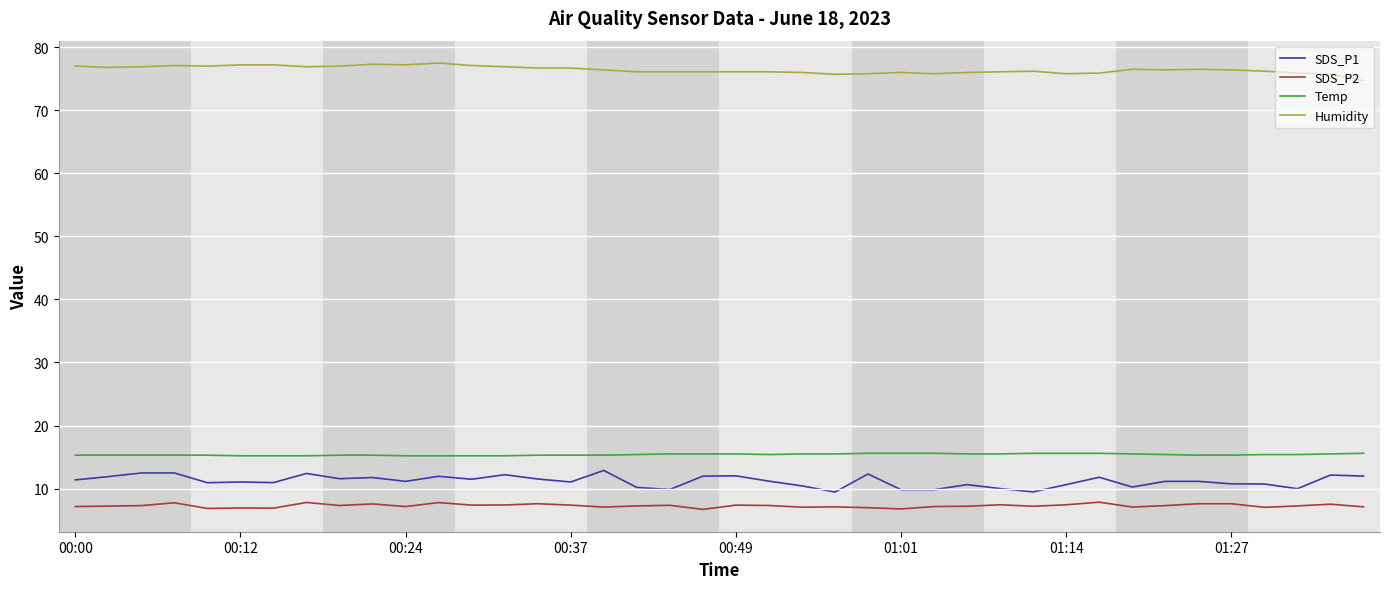

Rank the series by their maximum value, from highest to lowest.

Humidity, Temp, SDS_P1, SDS_P2